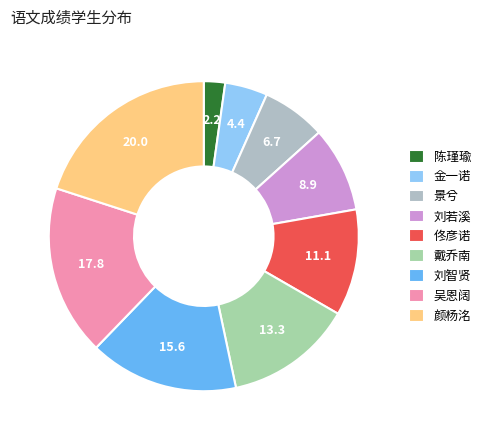

Is the sum of 刘若溪 and 金一诺 greater than half?

No